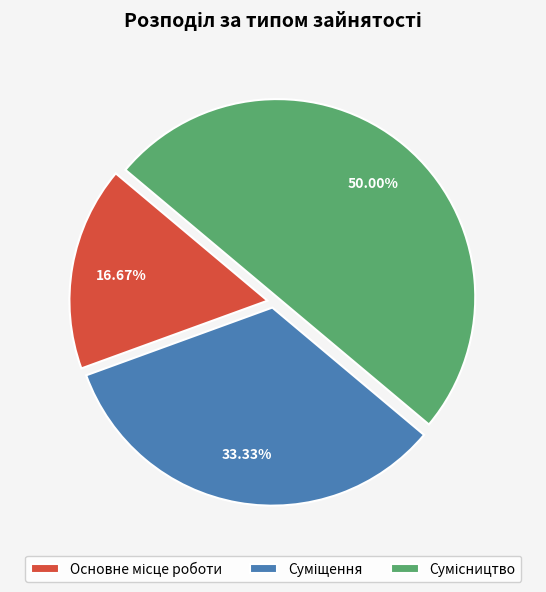

Count the number of slices in the pie.

3